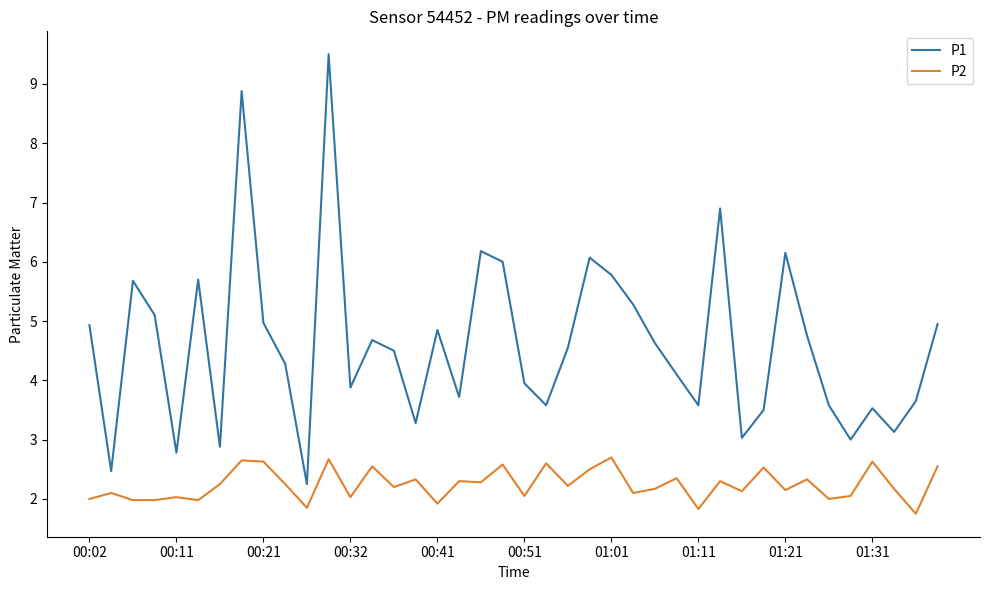

Count the number of categories in the chart.

40